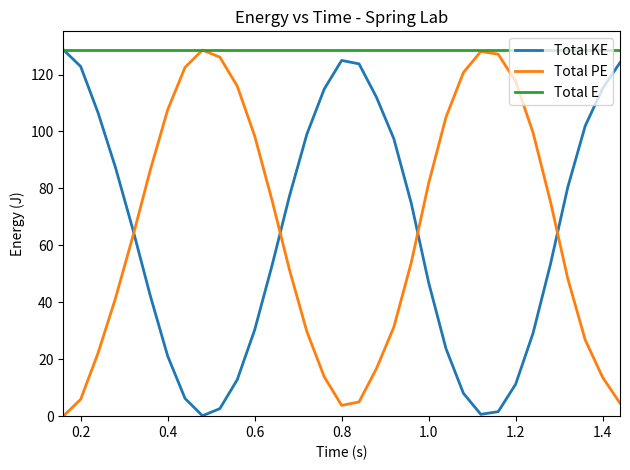

Which series has the largest total across all categories?

Total E